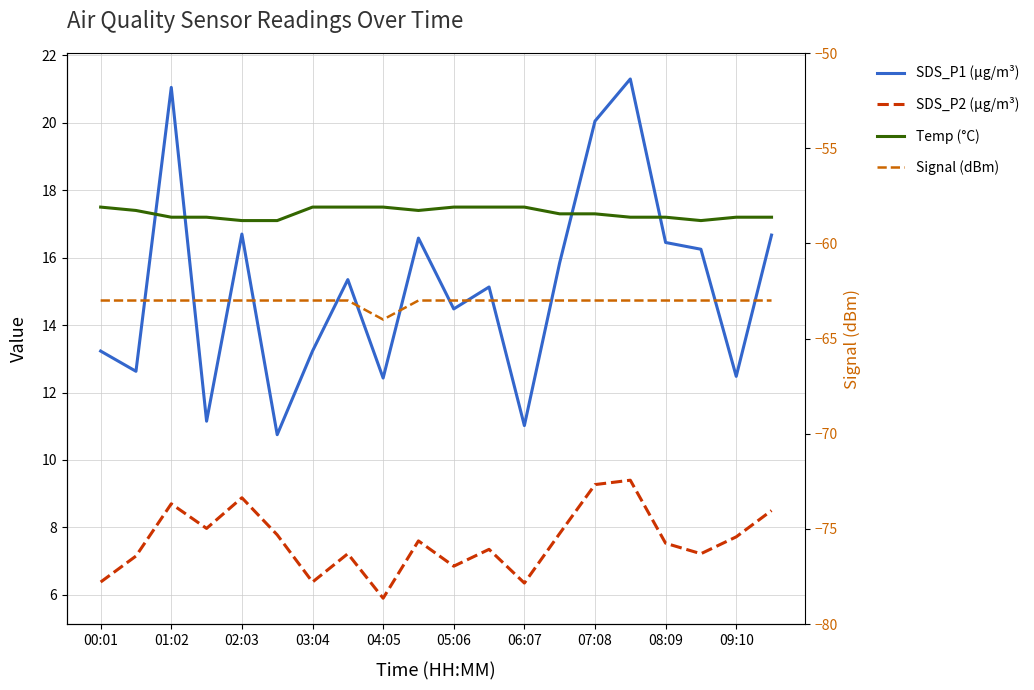

How many data points does each series have?

20